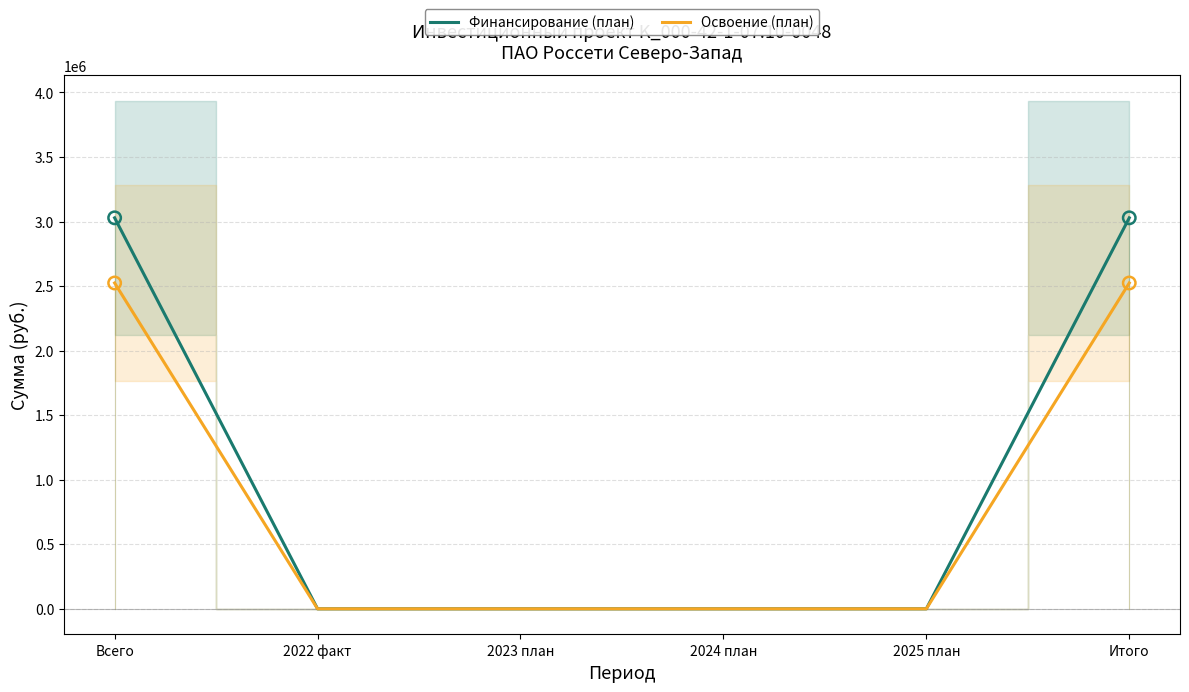

Which series has the largest total across all categories?

Финансирование (план)